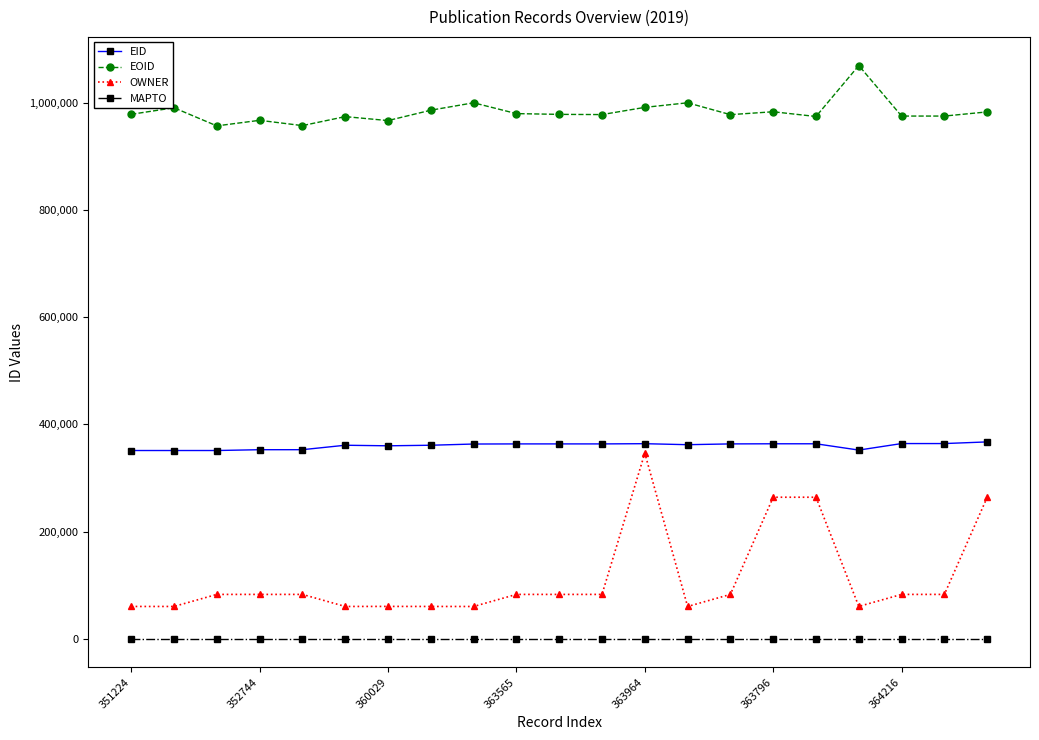

What is the sum of all EOID values?

20652008